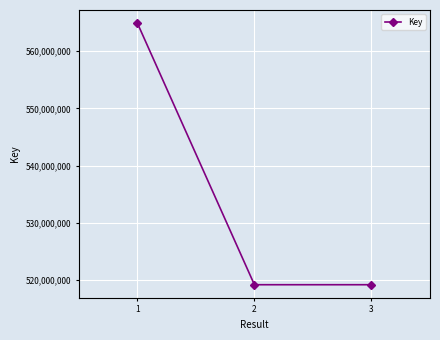

Is it true that the value at 1 is 791553739?

False